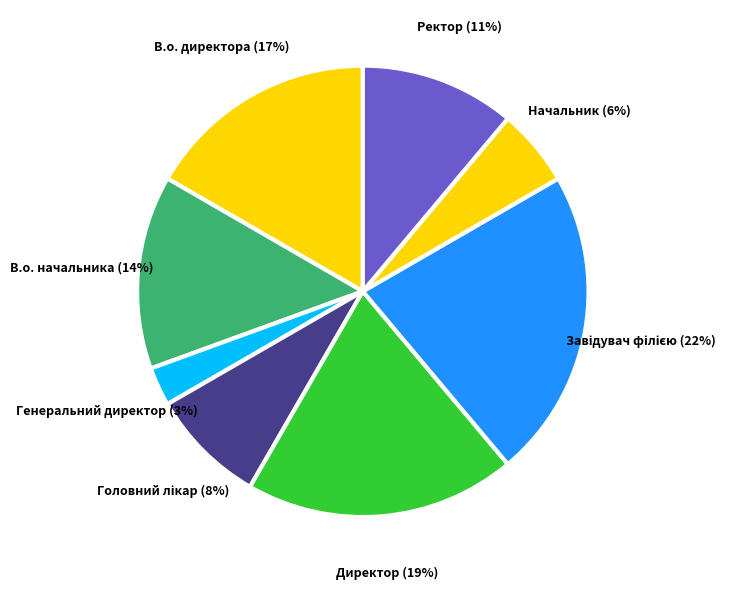

Is there any slice that represents more than half of the pie?

No